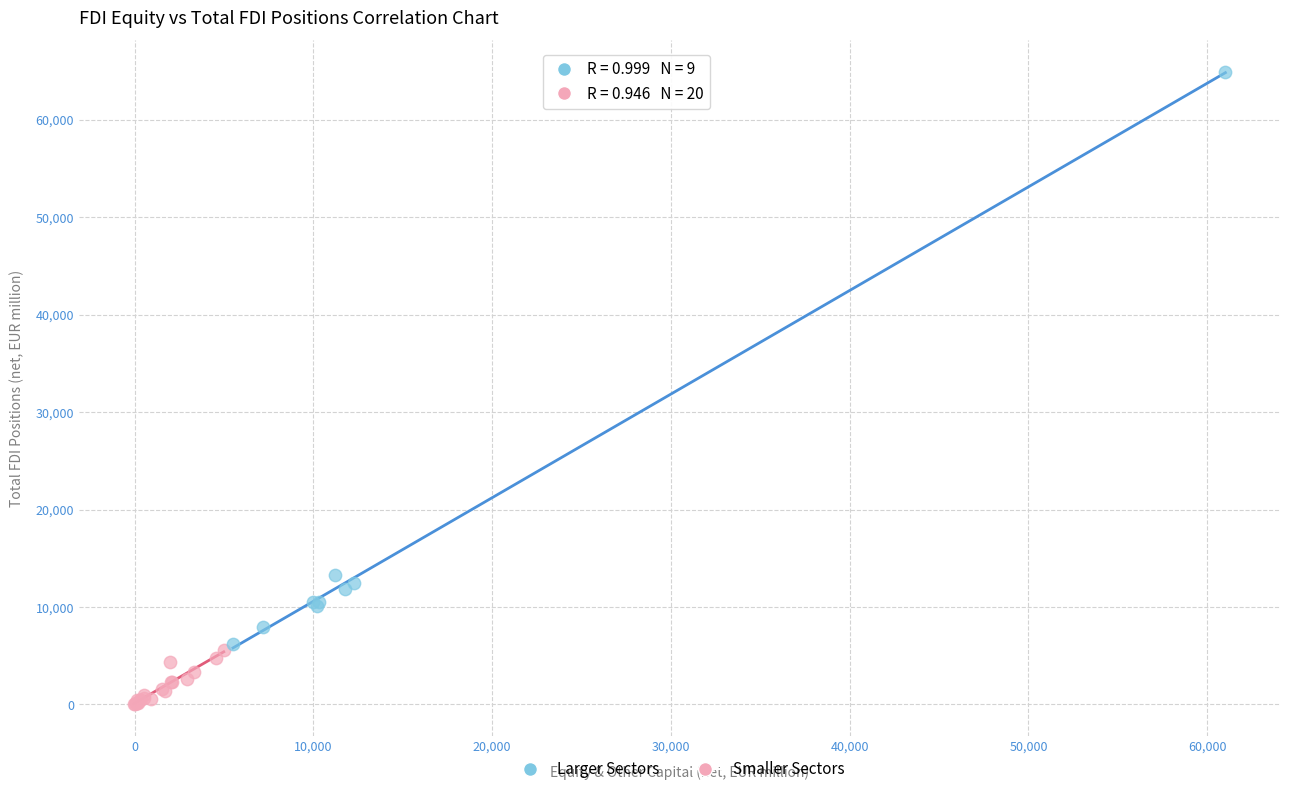

Which series contains the lowest Y value?

Smaller Sectors